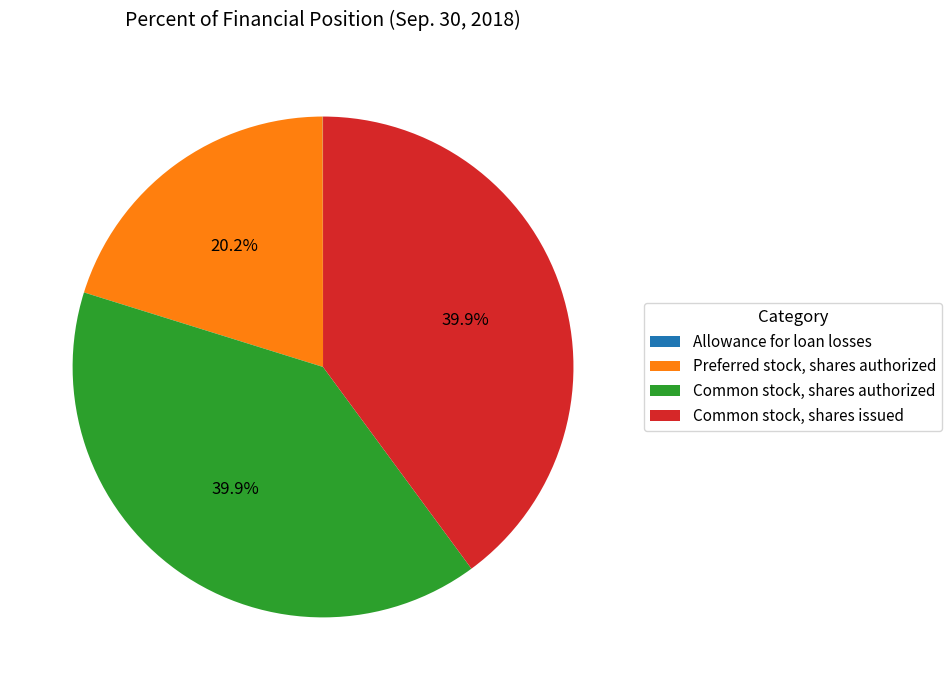

Does any single category account for the majority?

No